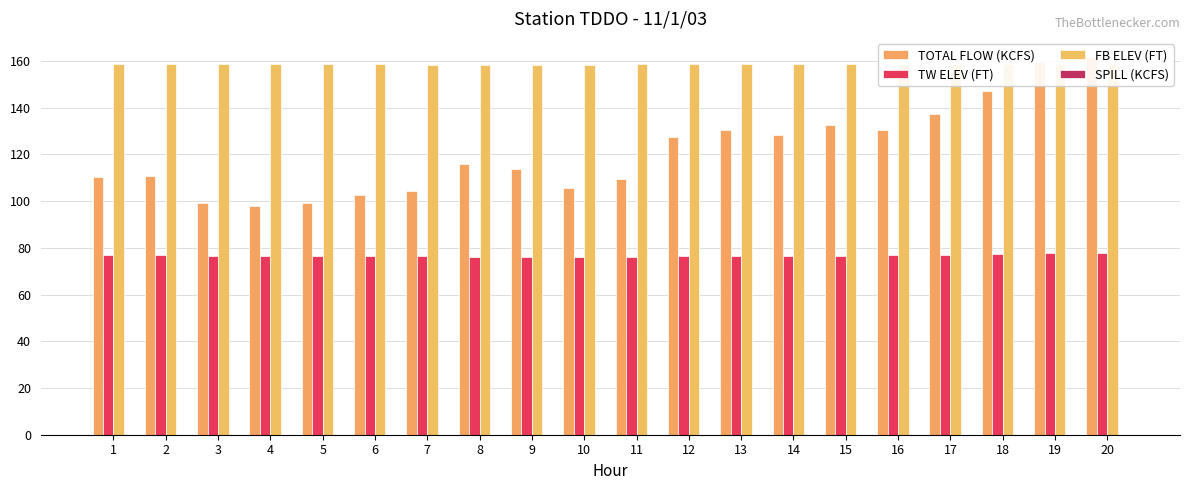

Which series has the largest total across all categories?

FB ELEV (FT)